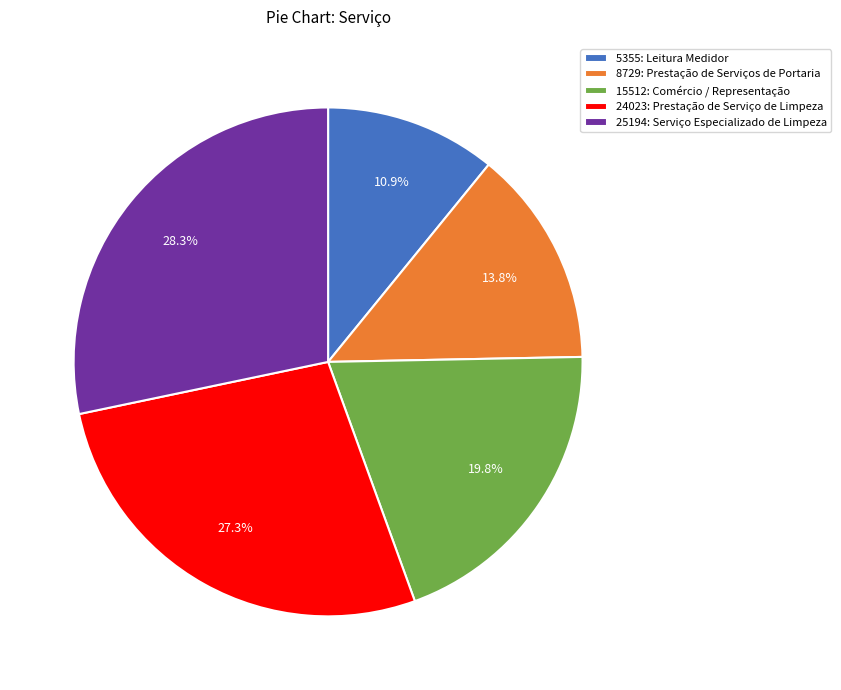

Is the sum of 25194: Serviço Especializado de Limpeza and 15512: Comércio / Representação greater than half?

No